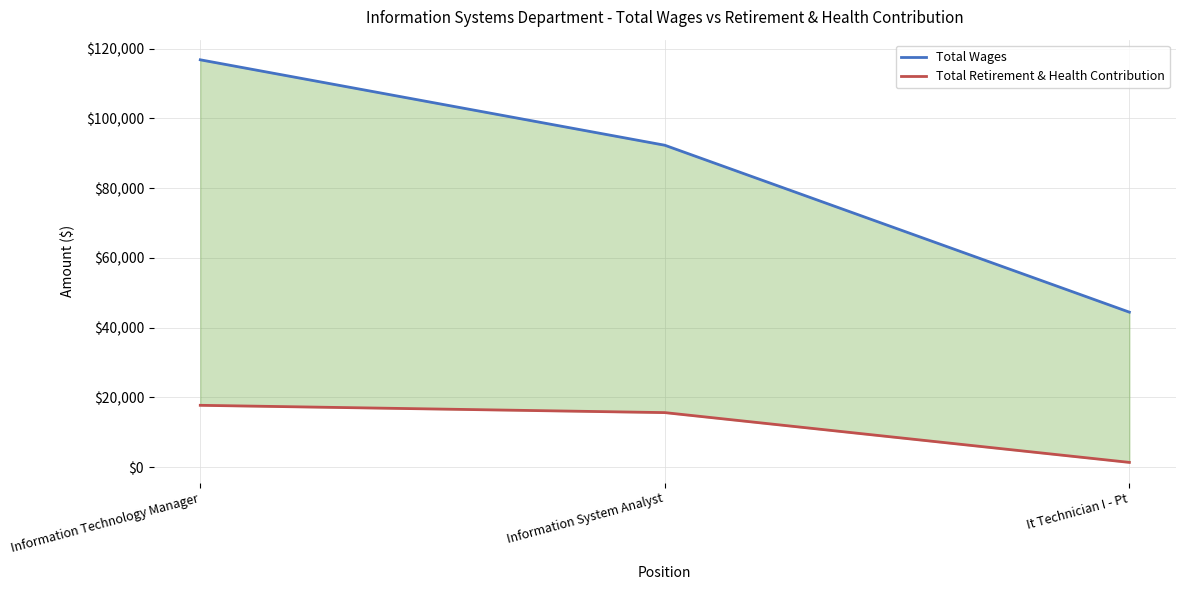

Count the Total Wages values in the range 44436 to 116784.

3